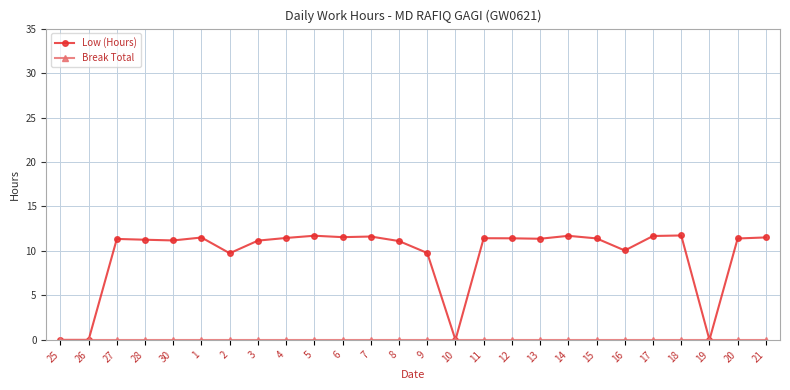

What is the label of the 7th point from the right?

15